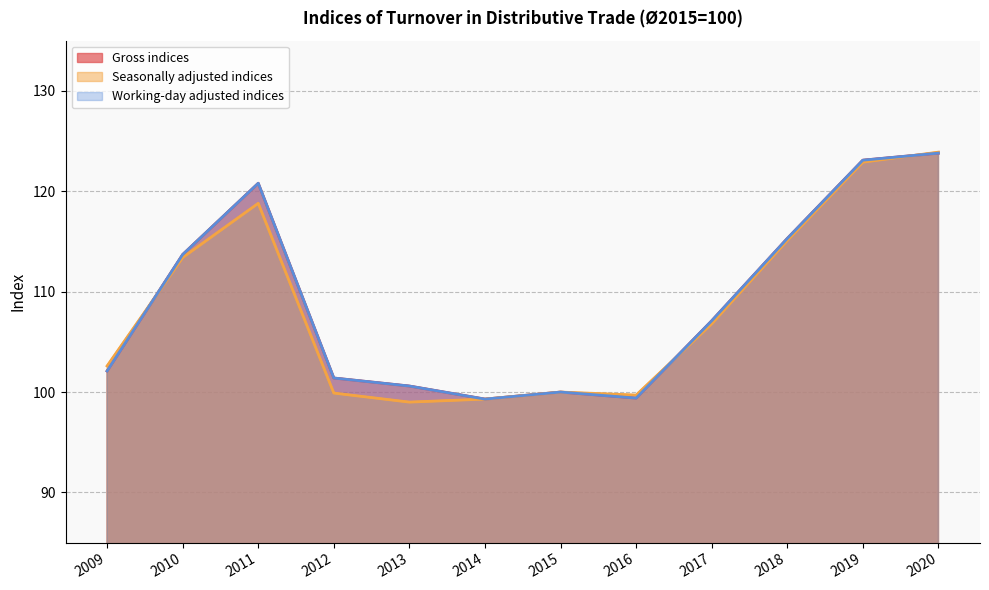

How many interior local peaks does the Seasonally adjusted indices series have?

2